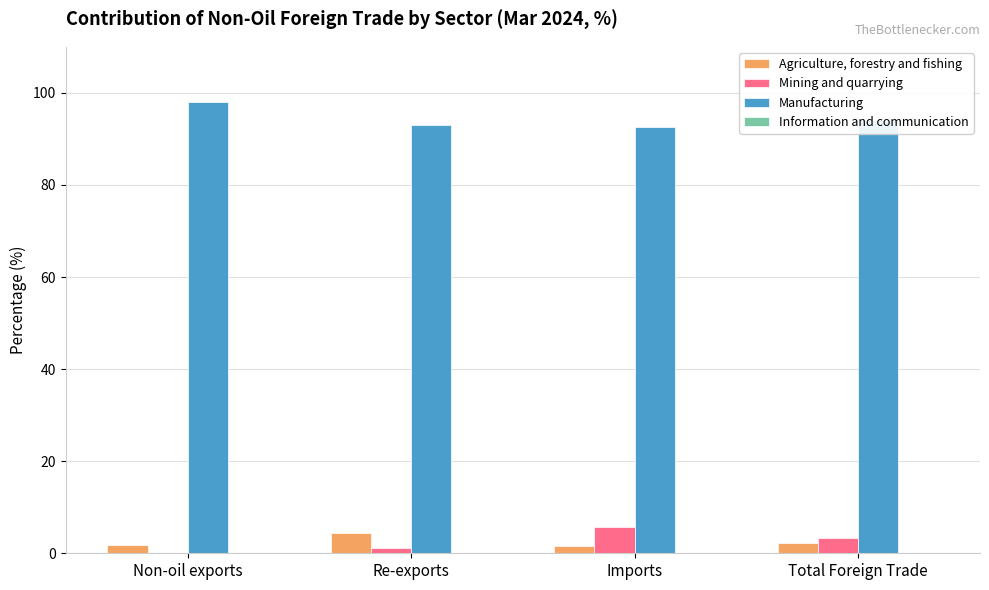

The Manufacturing series shows 44.6 at Total Foreign Trade. True or false?

False